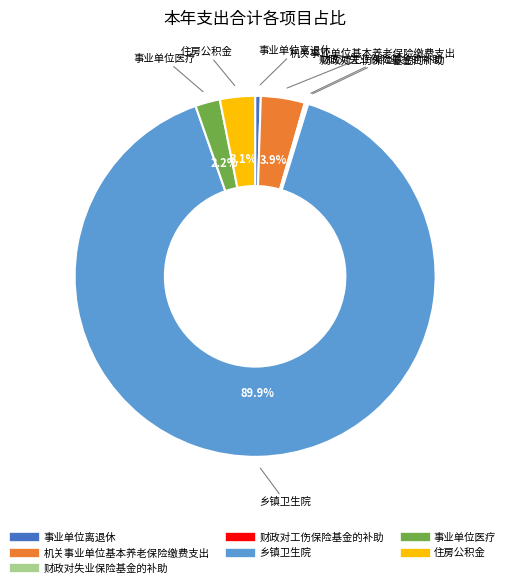

True or false: 住房公积金 accounts for 10% of the total.

False